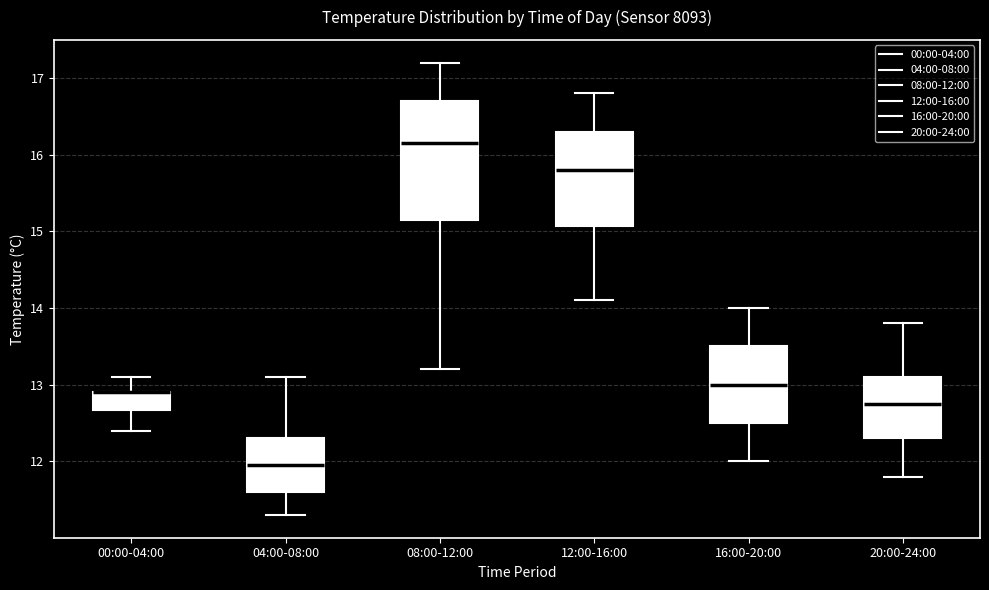

Where does the median line of the box for 16:00-20:00 sit on the y-axis? The values are not printed on the chart, so give them approximately, as read against the axis.

13.0